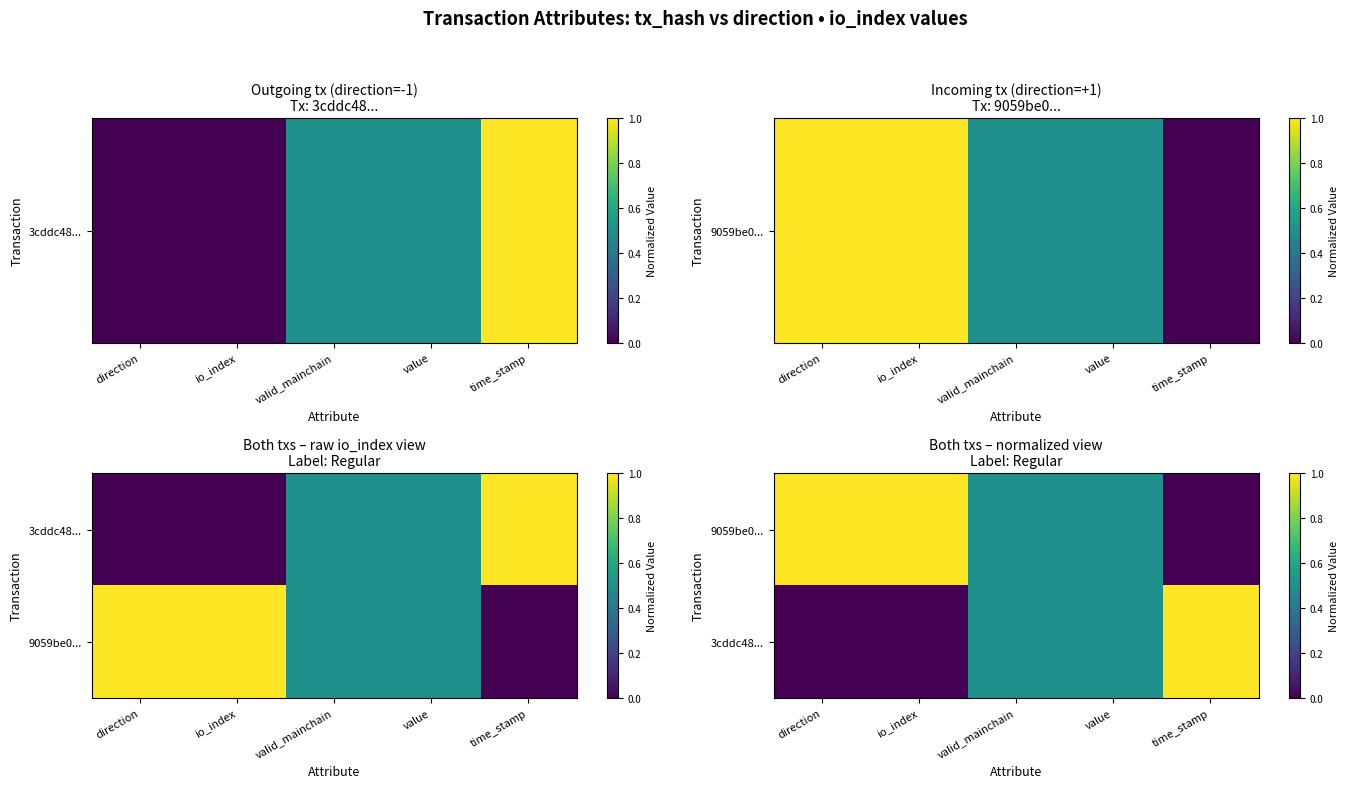

What is the total value across all series at io_index?

1.0